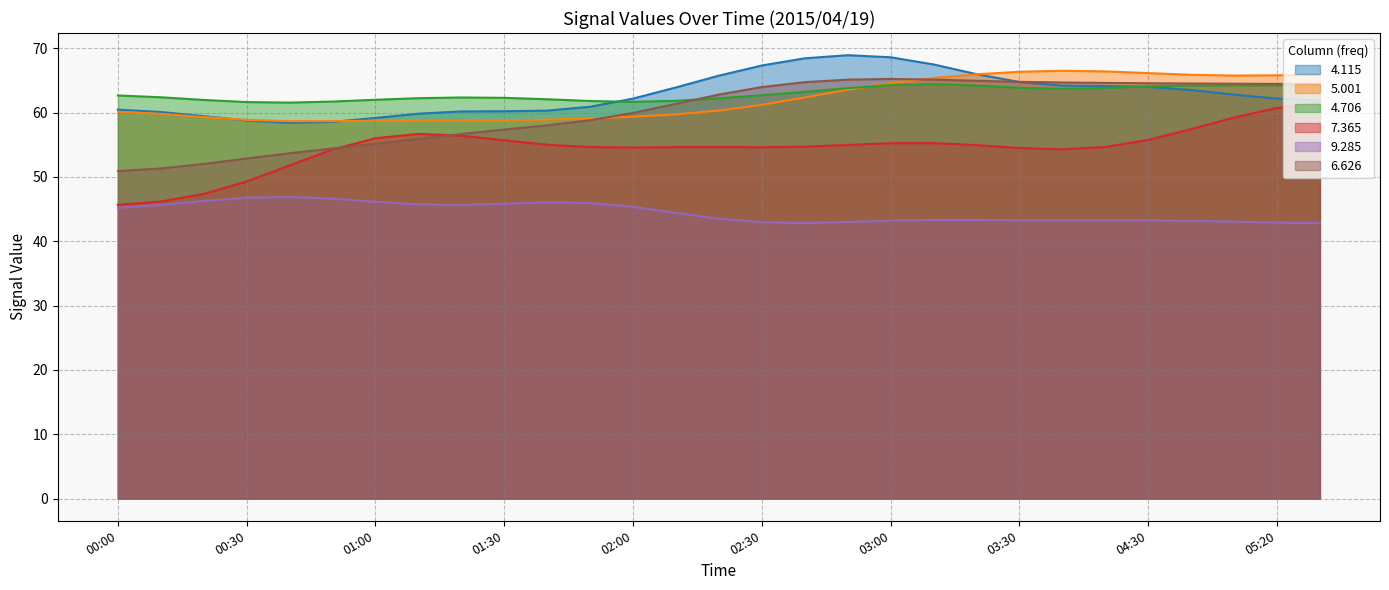

What is the difference between the maximum and second lowest values in the 4.115 series?

10.4